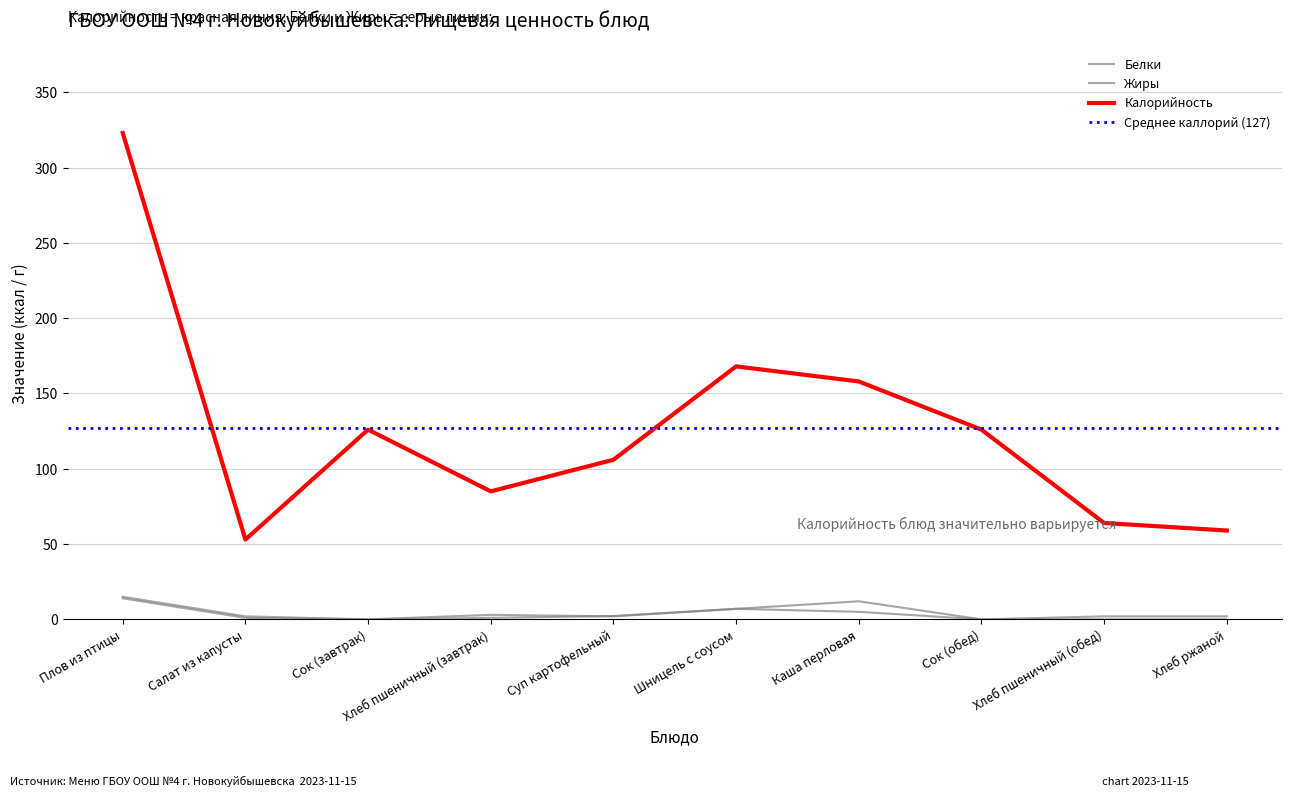

Between Каша перловая and Хлеб пшеничный (обед), which is larger?

Каша перловая